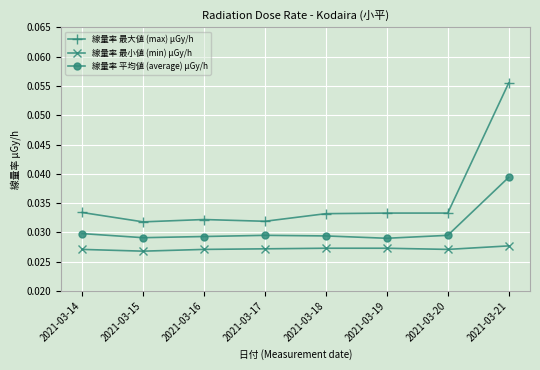

Rank the series at 2021-03-21 from highest to lowest value.

線量率 最大値 (max) μGy/h, 線量率 平均値 (average) μGy/h, 線量率 最小値 (min) μGy/h